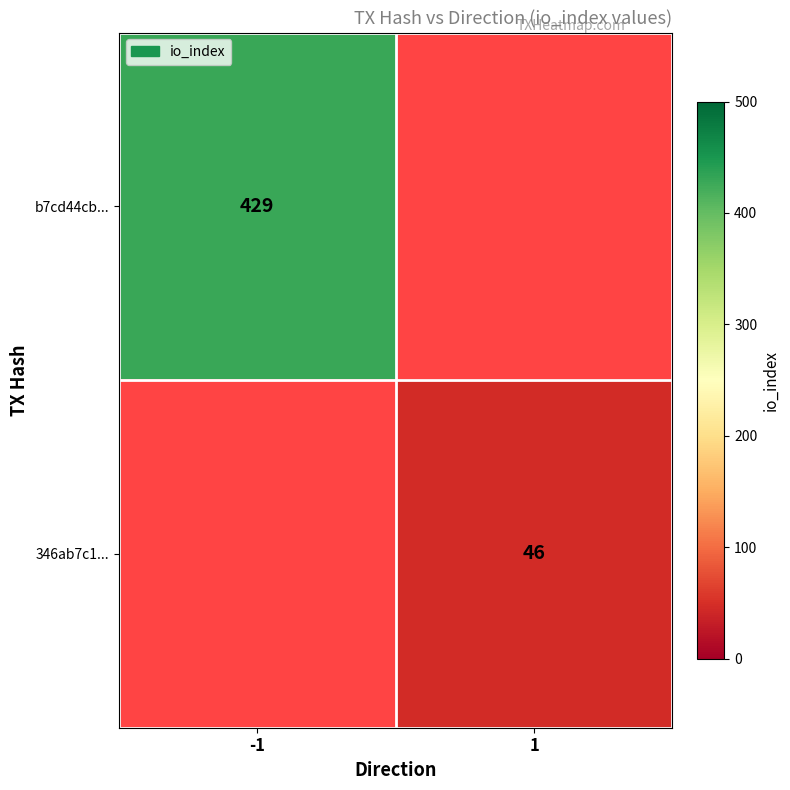

True or false: b7cd44cb... has a value of 429 at -1.

True